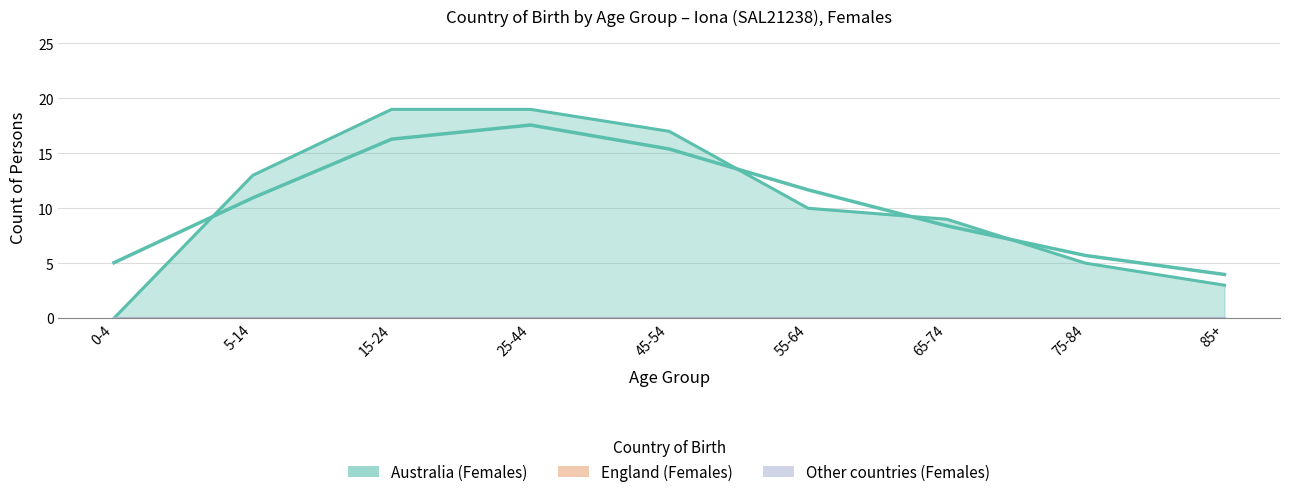

Which category has the highest value in the England (Females) series?

0-4